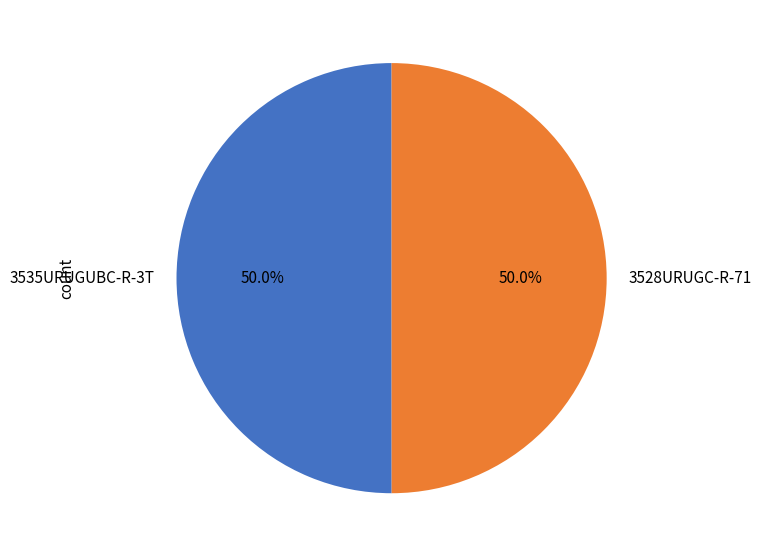

Combined, what portion of the pie is 3528URUGC-R-71 and 3535URUGUBC-R-3T?

100.0%